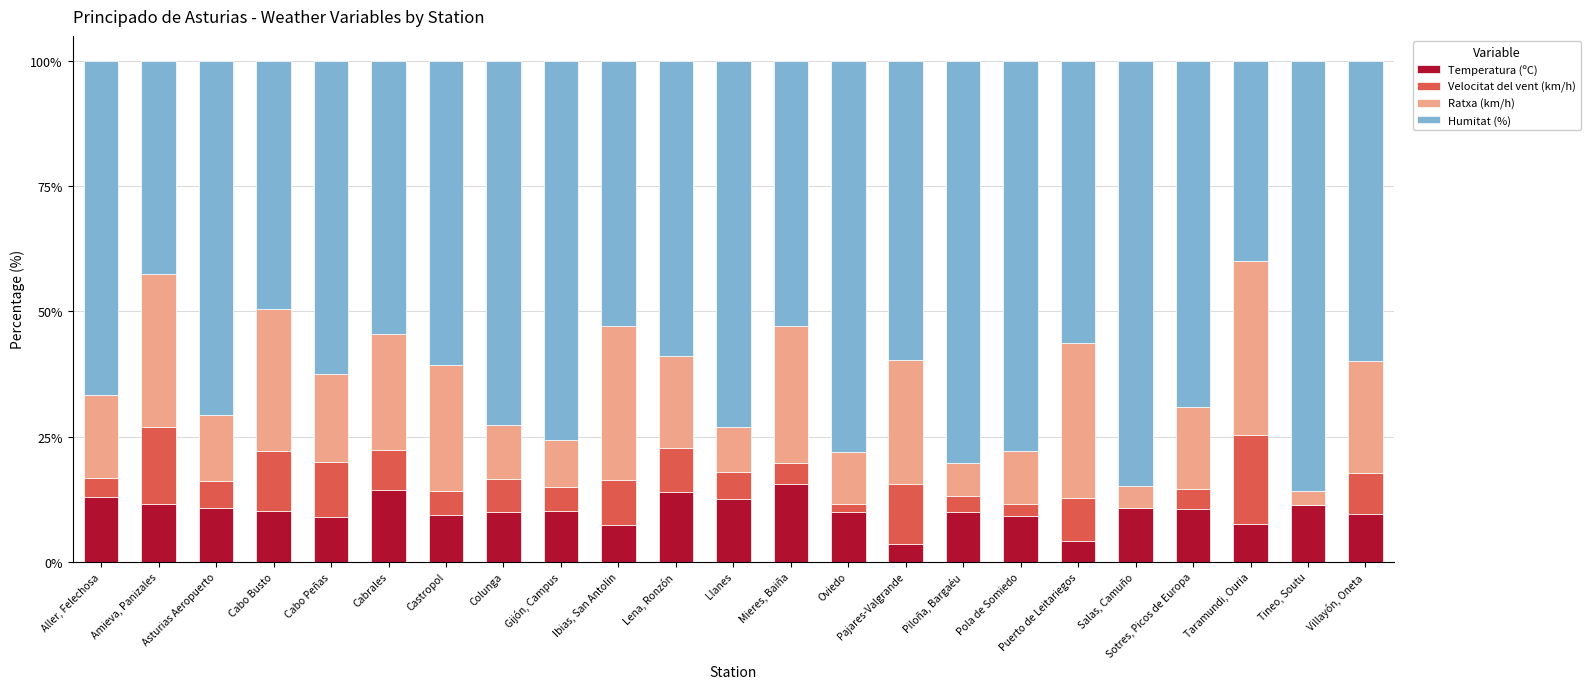

What is the sum of the Temperatura (ºC) values at Puerto de Leitariegos and Aller, Felechosa?

17.0